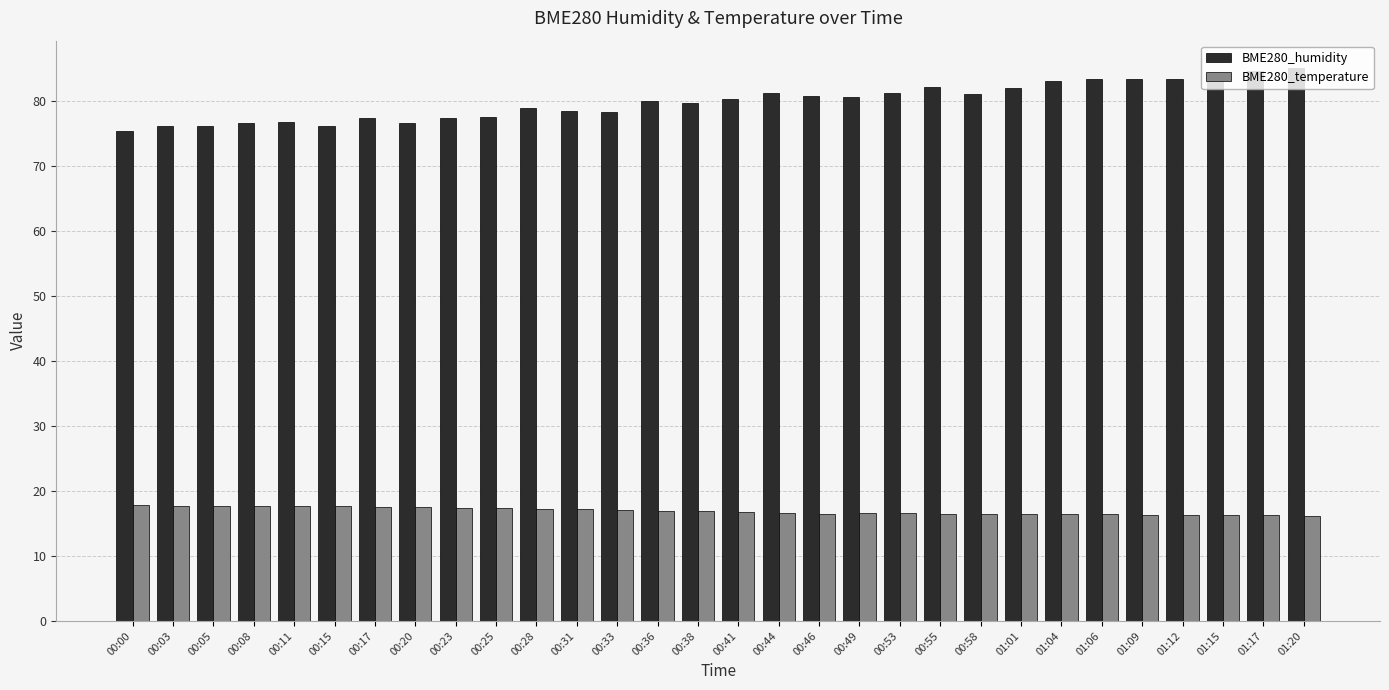

What is the sum of all BME280_temperature values?

508.3